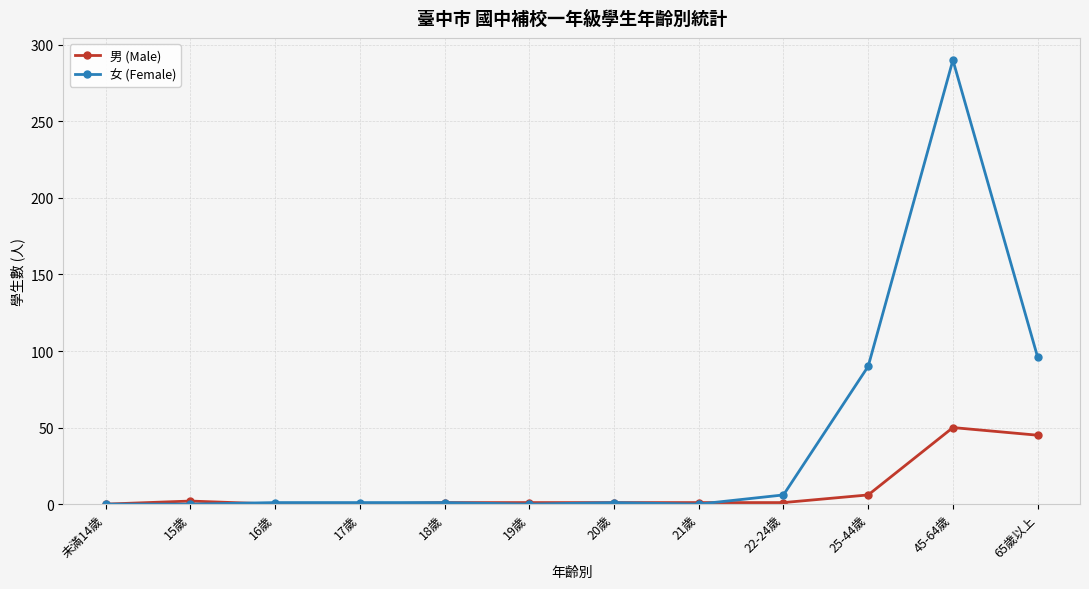

List the series in order of their peak value, lowest first.

男 (Male), 女 (Female)